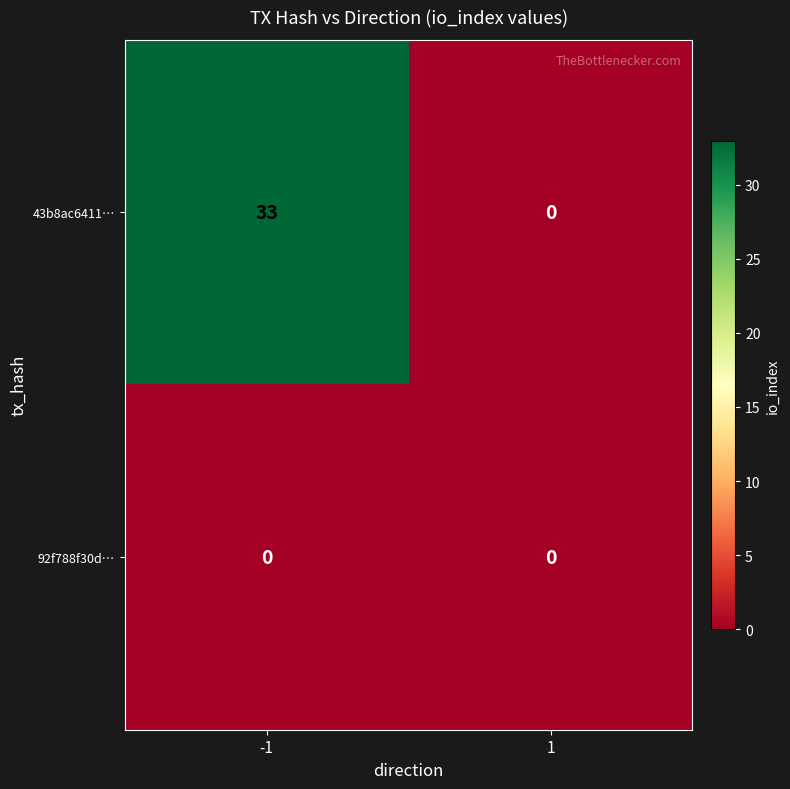

The 43b8ac6411… series shows 11 at -1. True or false?

False